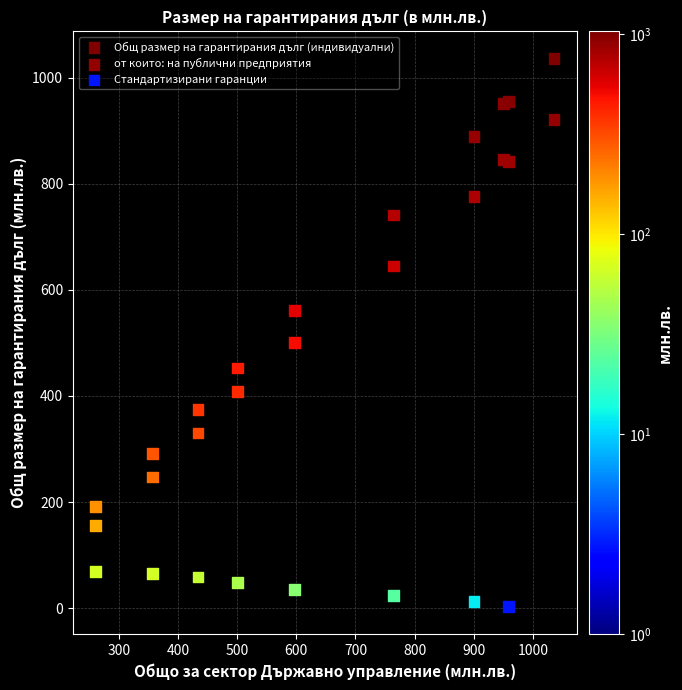

Which series contains the lowest Y value?

Стандартизирани гаранции